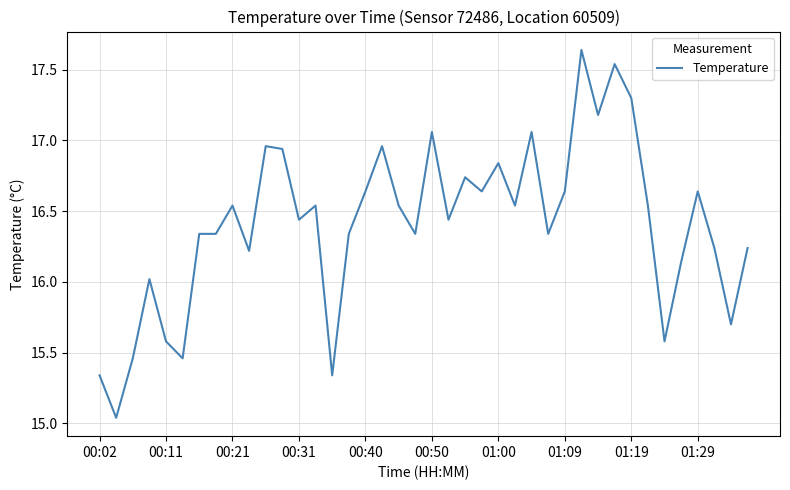

Reading right to left, transcribe all the data shown in this chart.

16.2	15.7	16.2	16.6	16.1	15.6	16.5	17.3	17.5	17.2	17.6	16.6	16.3	17.1	16.5	16.8	16.6	16.7	16.4	17.1	16.3	16.5	17.0	16.6	16.3	15.3	16.5	16.4	16.9	17.0	16.2	16.5	16.3	16.3	15.5	15.6	16.0	15.5	15.0	15.3